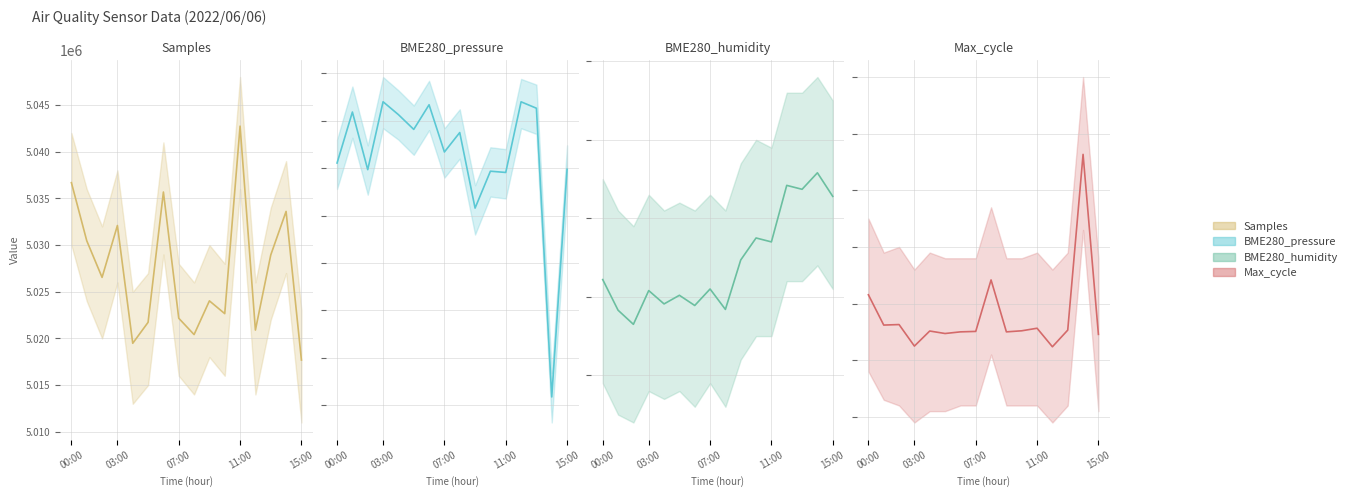

True or false: BME280_pressure (mean) and Max_cycle (mean) cross at least once.

False